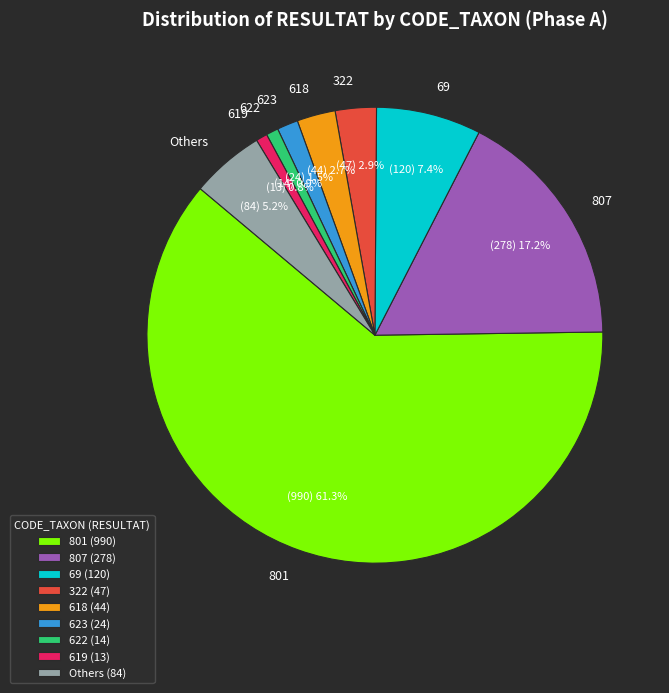

To the nearest percent, what is the difference between the largest and smallest slice percentages?

61%